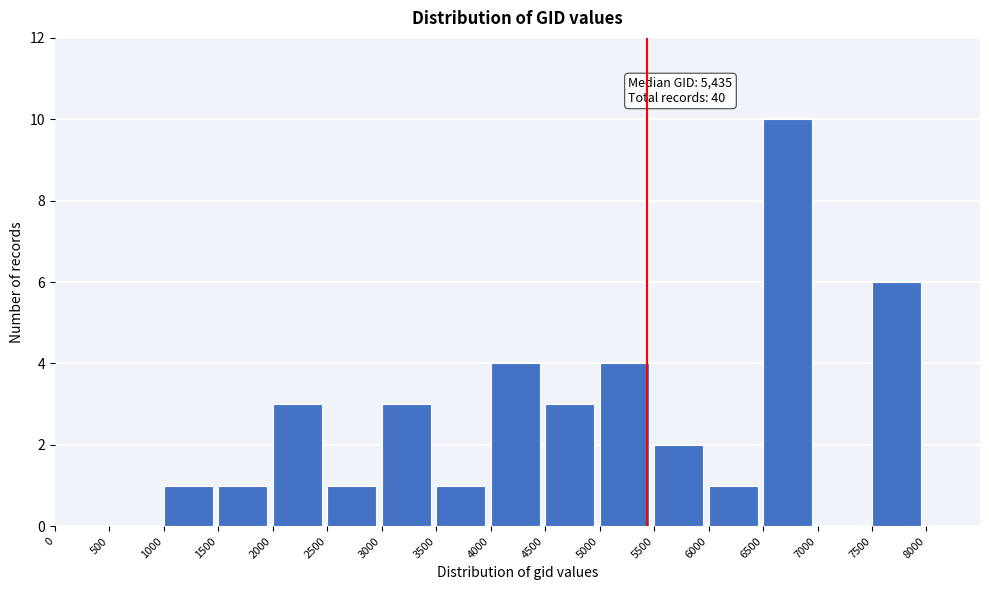

Over which range of the x-axis is the bar tallest?

6500 to 7000